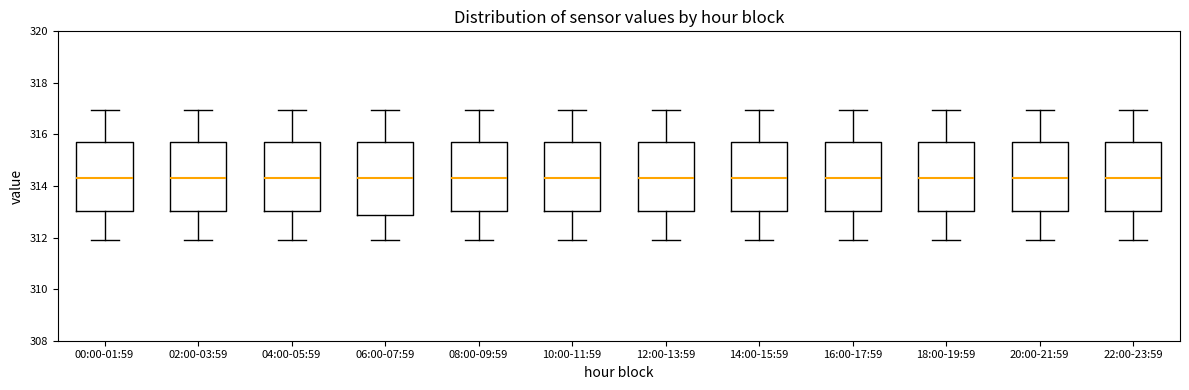

Reading left to right, transcribe this box plot: for each box, give where its median line is, the range the box spans, and where its two whiskers end, as read against the y-axis. The values are not printed on the chart, so give them approximately, as read against the axis.

00:00-01:59: median 314.4, box 313.0 to 315.8, whiskers 312.0 to 317.0
02:00-03:59: median 314.4, box 313.0 to 315.8, whiskers 312.0 to 317.0
04:00-05:59: median 314.4, box 313.0 to 315.8, whiskers 312.0 to 317.0
06:00-07:59: median 314.4, box 312.8 to 315.8, whiskers 312.0 to 317.0
08:00-09:59: median 314.4, box 313.0 to 315.8, whiskers 312.0 to 317.0
10:00-11:59: median 314.4, box 313.0 to 315.8, whiskers 312.0 to 317.0
12:00-13:59: median 314.4, box 313.0 to 315.8, whiskers 312.0 to 317.0
14:00-15:59: median 314.4, box 313.0 to 315.8, whiskers 312.0 to 317.0
16:00-17:59: median 314.4, box 313.0 to 315.8, whiskers 312.0 to 317.0
18:00-19:59: median 314.4, box 313.0 to 315.8, whiskers 312.0 to 317.0
20:00-21:59: median 314.4, box 313.0 to 315.8, whiskers 312.0 to 317.0
22:00-23:59: median 314.4, box 313.0 to 315.8, whiskers 312.0 to 317.0